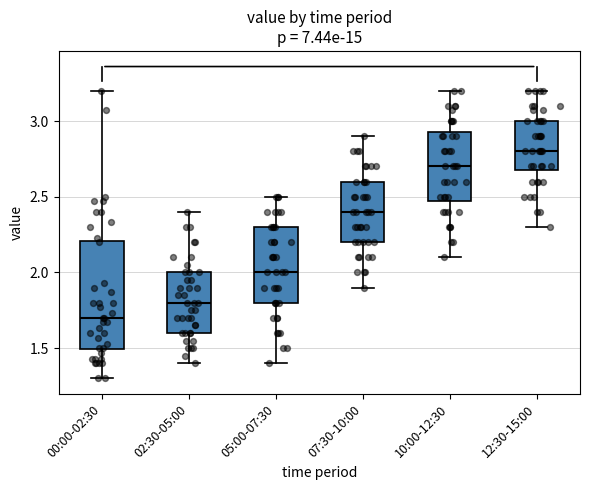

Reading left to right, read every box against the y-axis: the position of its median line, the range the box covers, and the ends of its whiskers. The values are not printed on the chart, so give them approximately, as read against the axis.

00:00-02:30: median 1.70, box 1.50 to 2.20, whiskers 1.30 to 3.20
02:30-05:00: median 1.80, box 1.60 to 2.00, whiskers 1.40 to 2.40
05:00-07:30: median 2.00, box 1.80 to 2.30, whiskers 1.40 to 2.50
07:30-10:00: median 2.40, box 2.20 to 2.60, whiskers 1.90 to 2.90
10:00-12:30: median 2.70, box 2.50 to 2.95, whiskers 2.10 to 3.20
12:30-15:00: median 2.80, box 2.70 to 3.00, whiskers 2.30 to 3.20